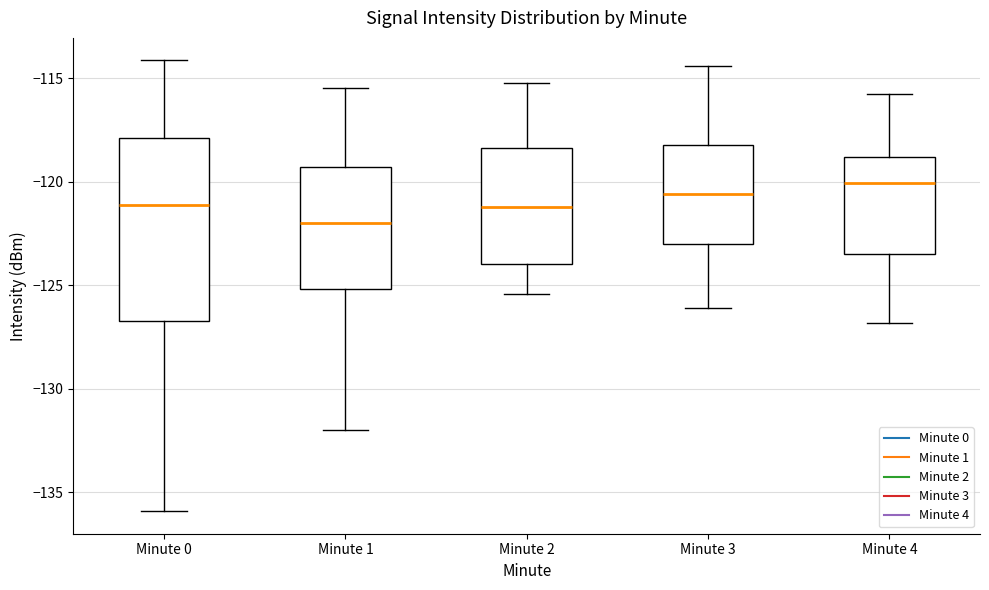

Where does the lower whisker of the box for Minute 2 end on the y-axis? The values are not printed on the chart, so give them approximately, as read against the axis.

-125.5